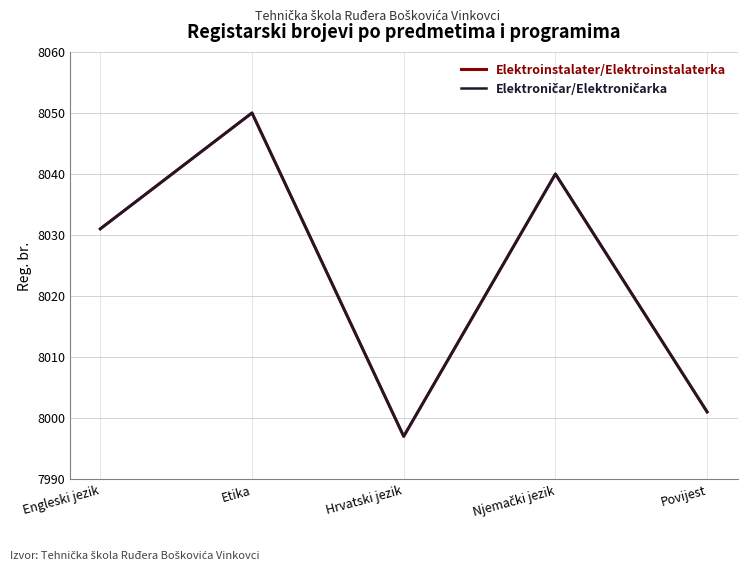

Does the chart have visible grid lines?

Yes